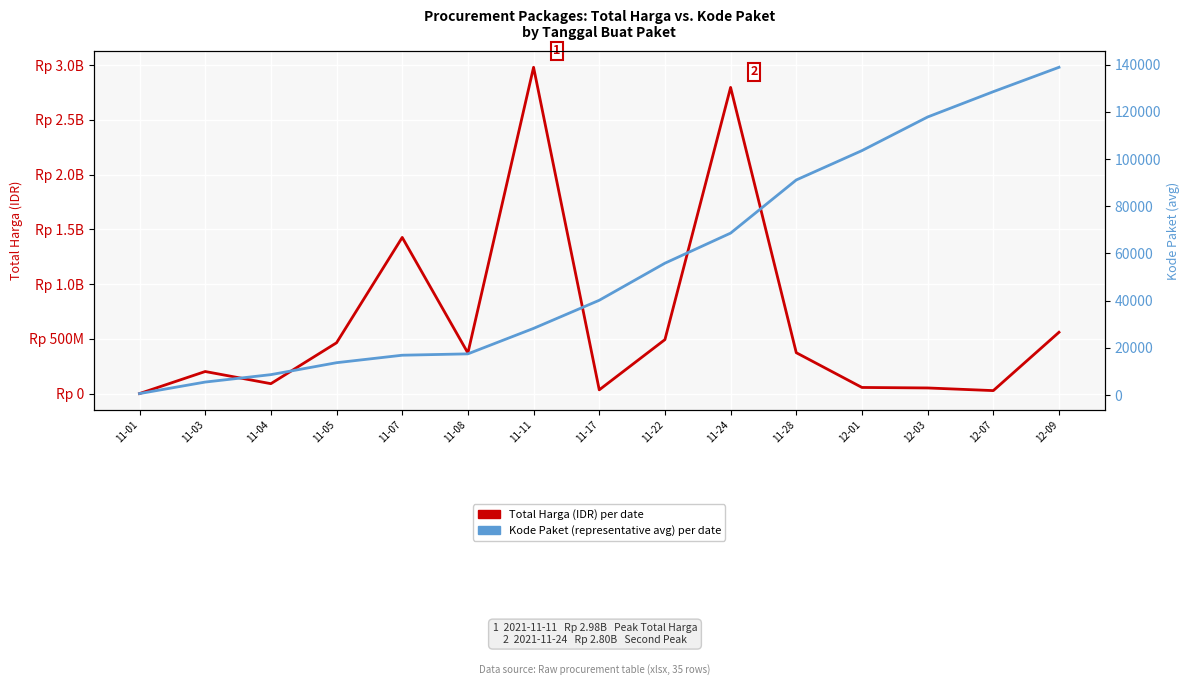

Where is Kode Paket (representative) nearest to the value 69708?

11-24